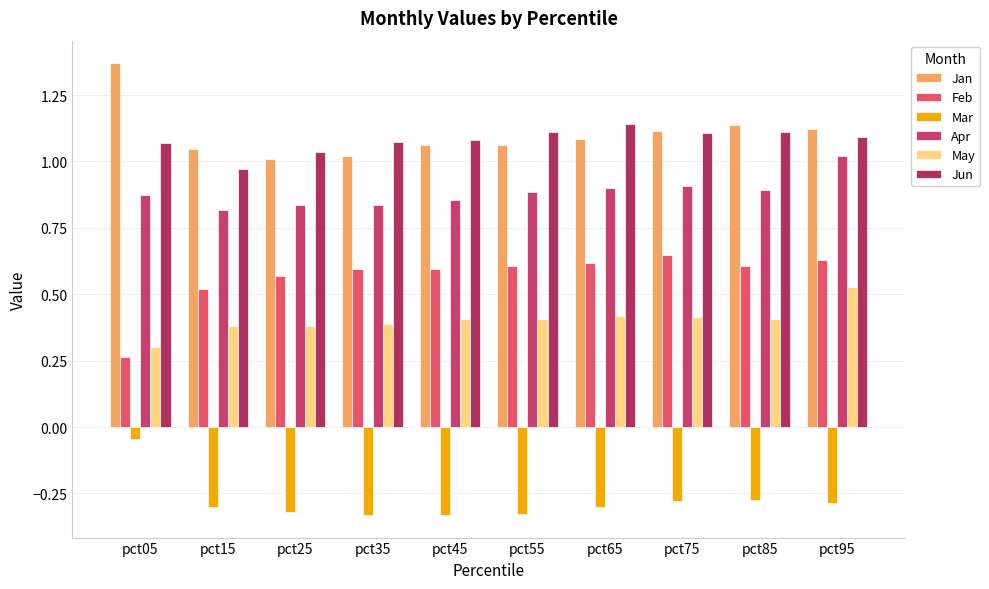

List the series in order of their peak value, highest first.

Jan, Jun, Apr, Feb, May, Mar